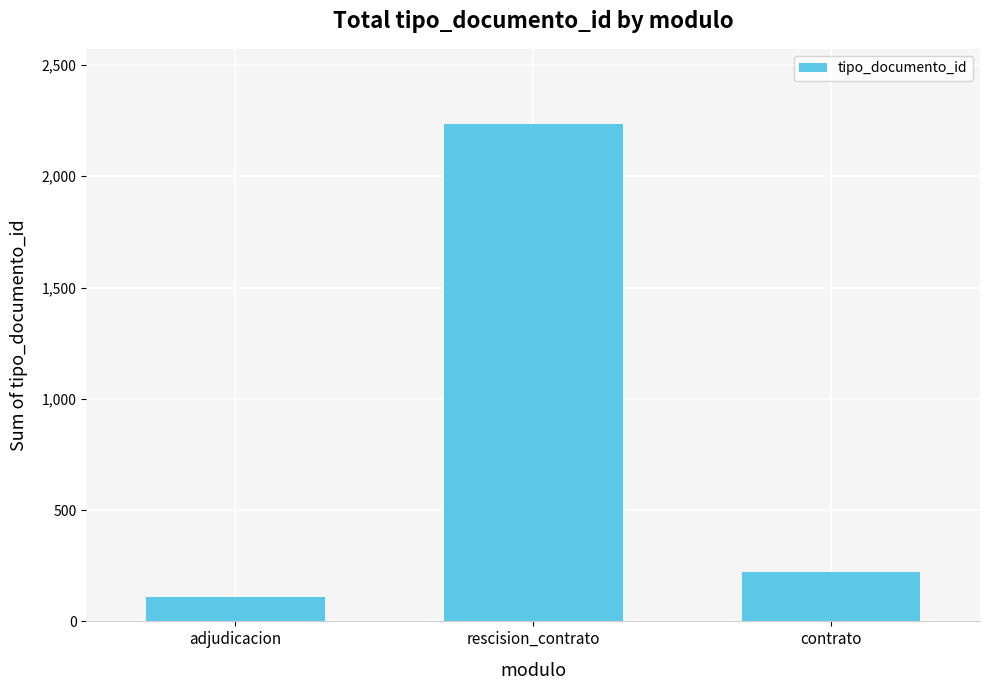

What is the sum of the values at contrato and rescision_contrato?

2457